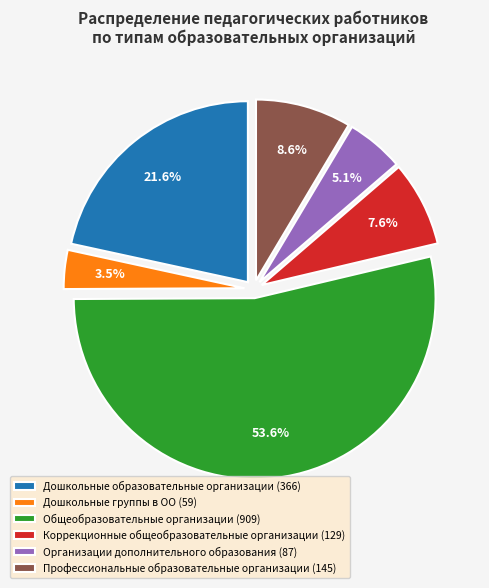

To the nearest percent, what is the difference between the largest and smallest slice percentages?

50%